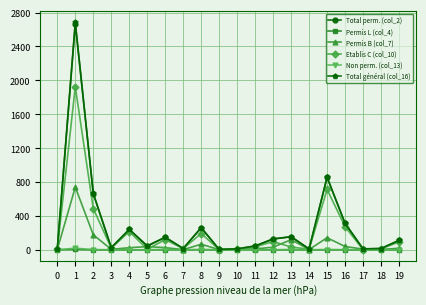

Is the value of Total général (col_16) at 6 greater than the value of Non perm. (col_13) at 2?

Yes